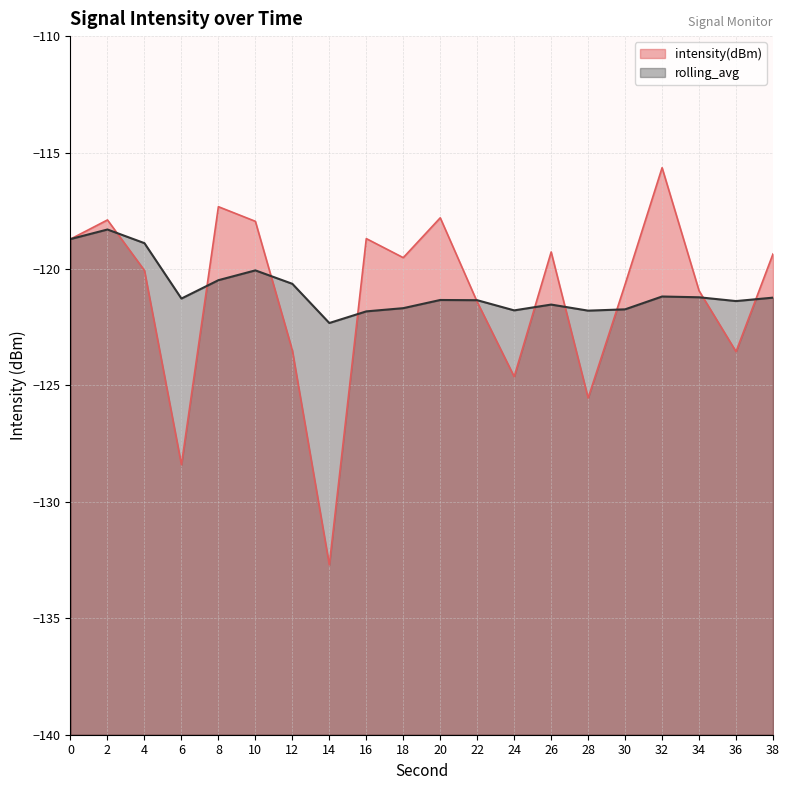

At which category is the sum across all series the highest?

2